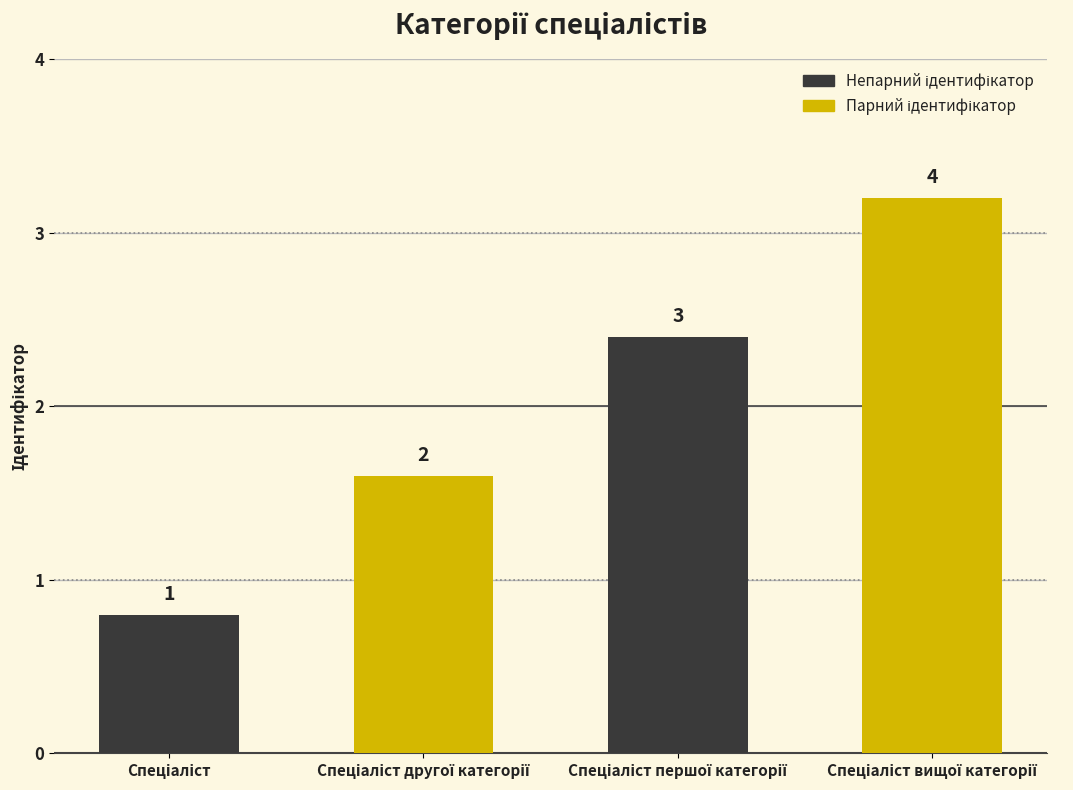

Does the chart contain any negative values?

No